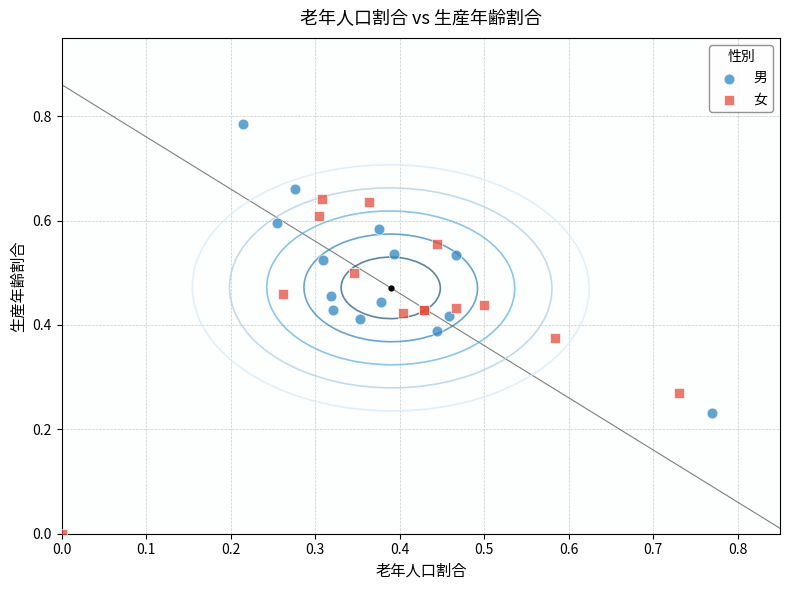

Which series has the widest spread of Y values?

女